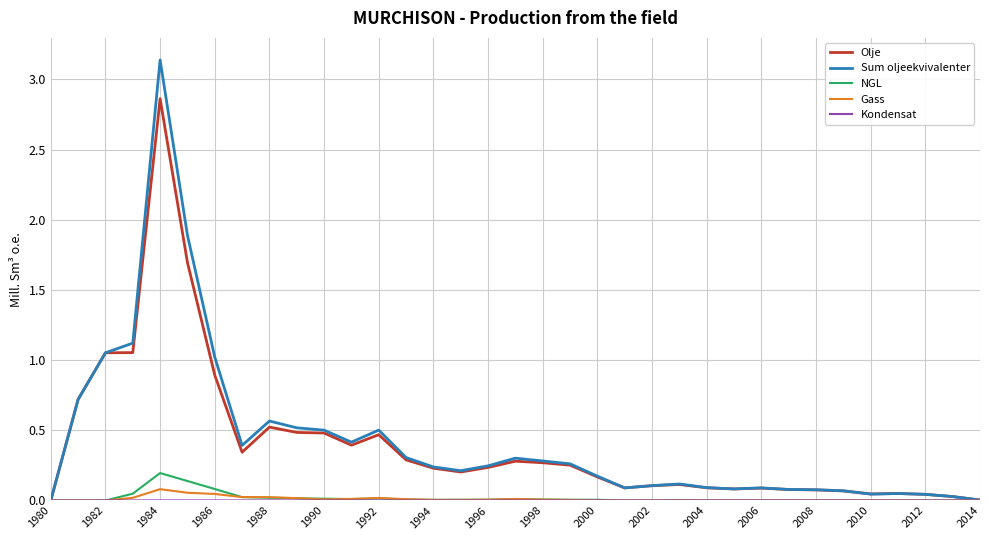

Which series has the largest total across all categories?

Sum oljeekvivalenter